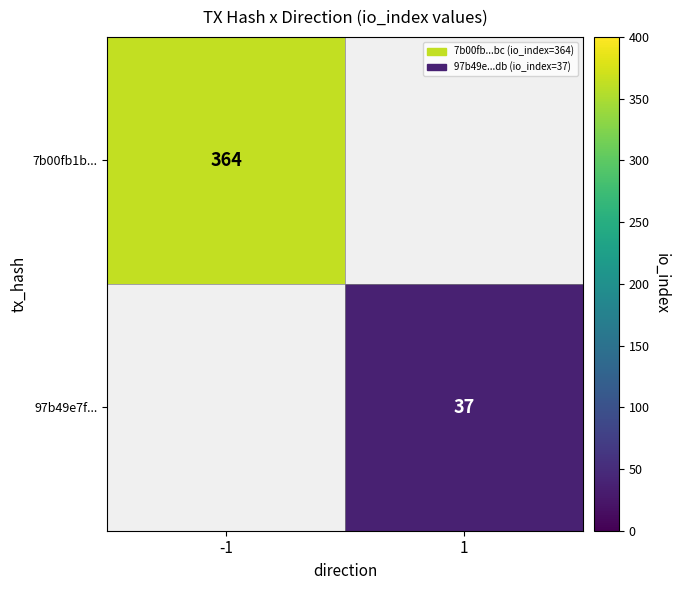

At how many categories does at least one series exceed 72?

1